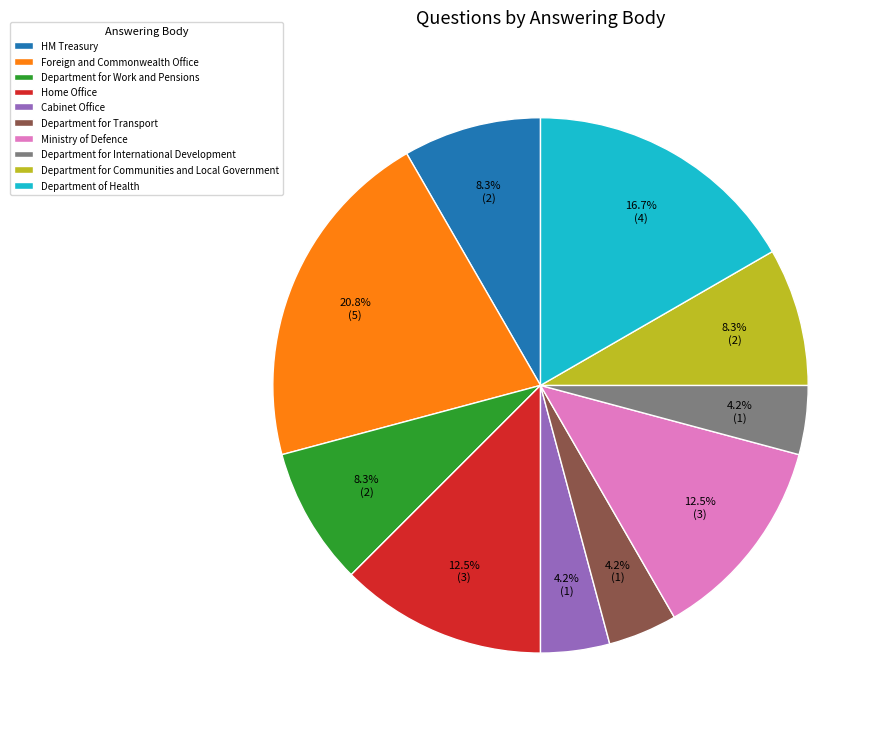

Which category has the biggest portion of the pie?

Foreign and Commonwealth Office